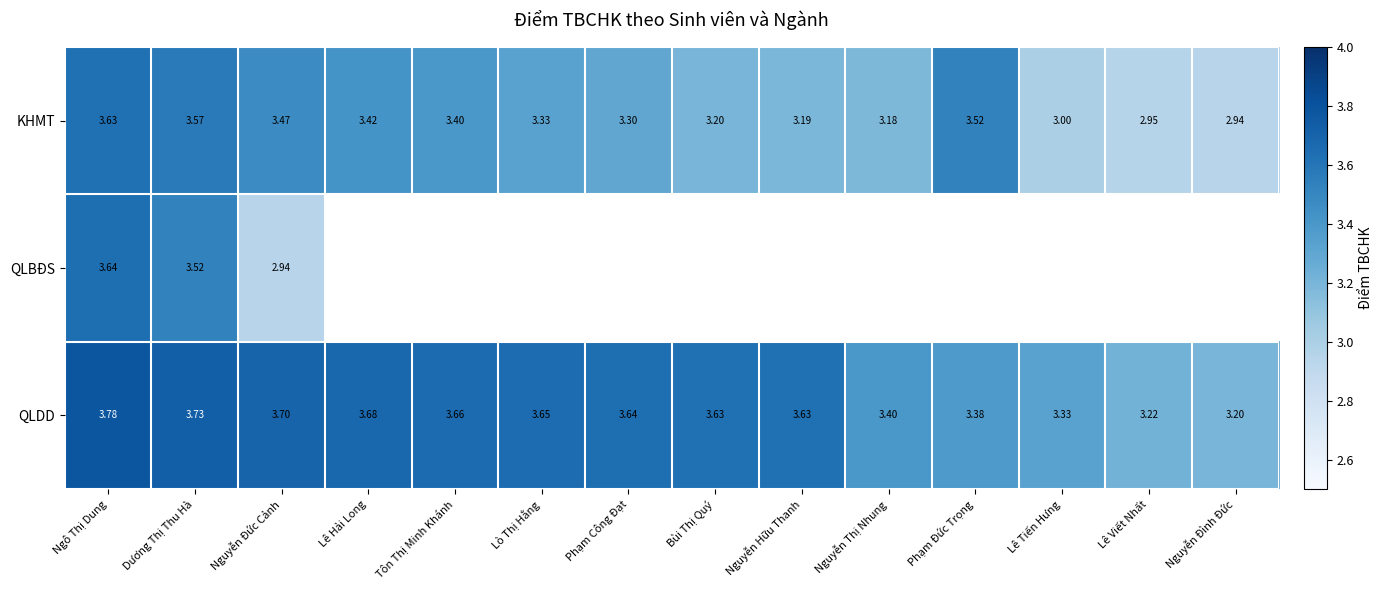

At which category is the sum across all series the highest?

Ngô Thị Dung